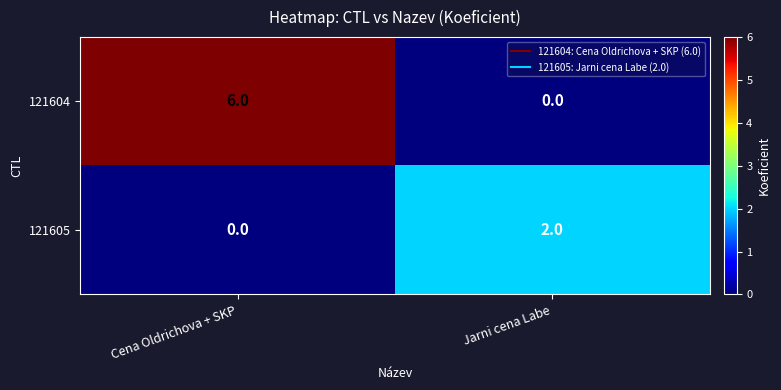

What is the difference between the highest and lowest values at Cena Oldrichova + SKP?

6